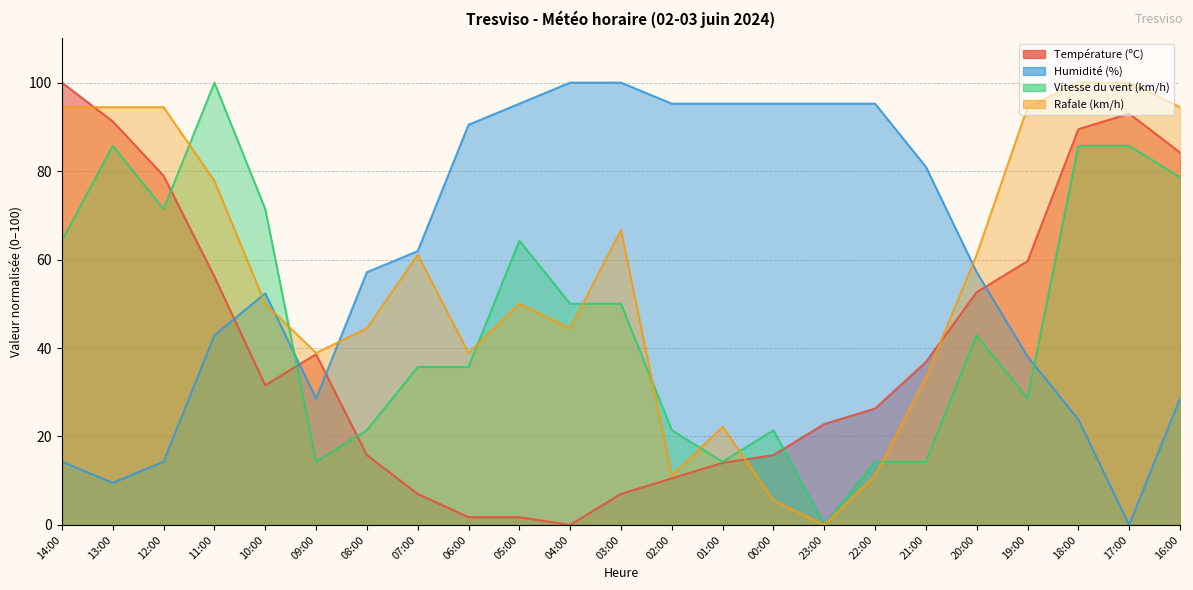

What is the difference between the maximum and minimum values in the Vitesse du vent (km/h) series?

100.0